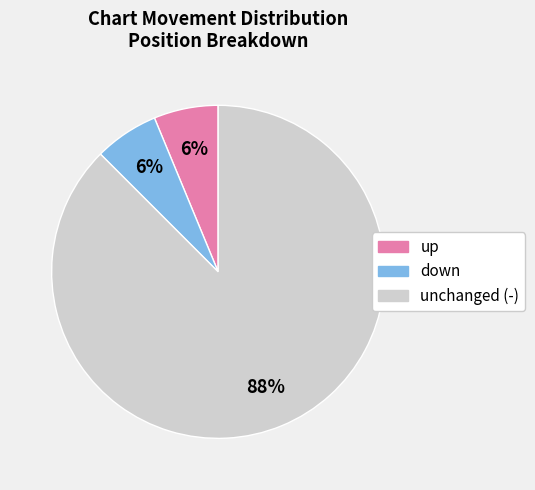

How many slices are in this pie chart?

3